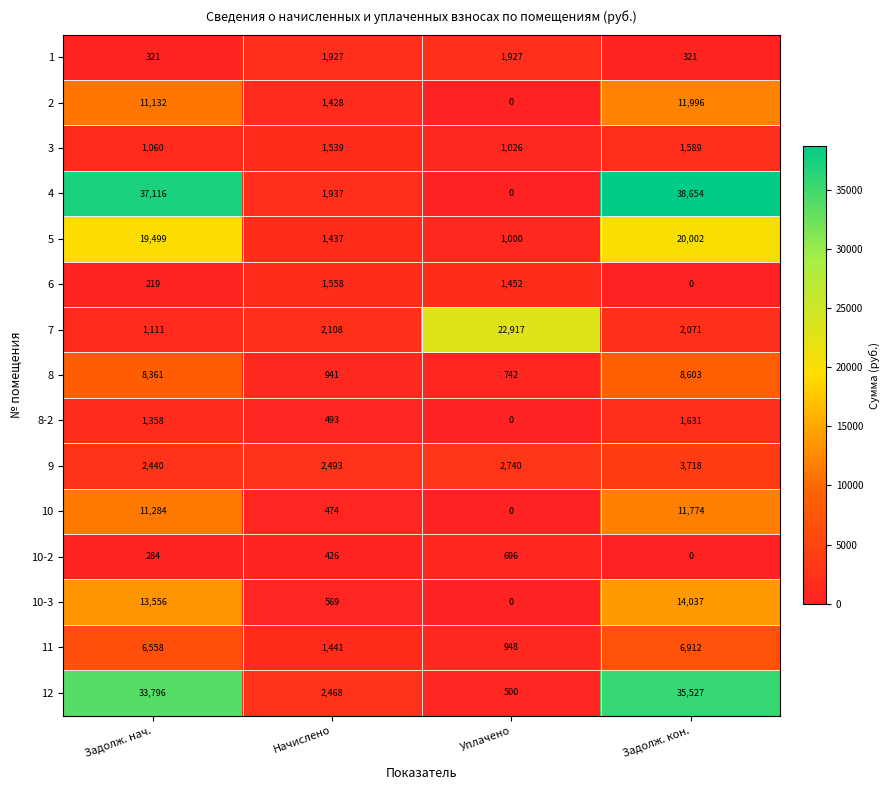

Between Уплачено and Задолж. кон., which series saw the biggest shift?

4